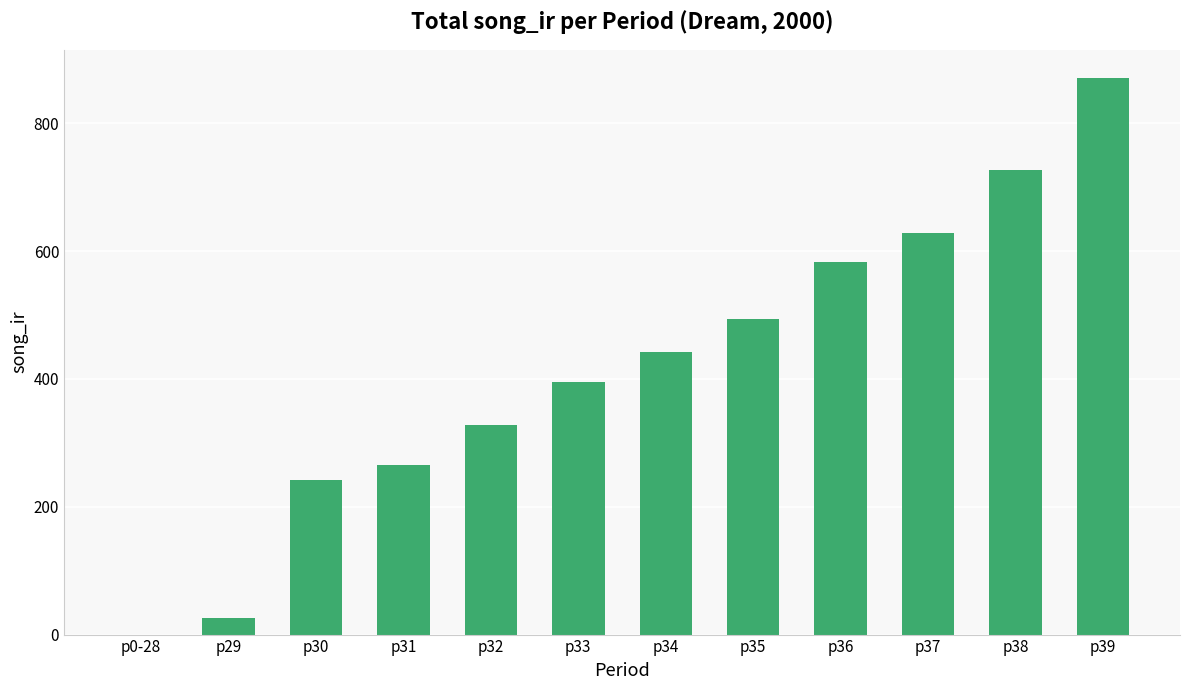

Which has a higher value, p39 or p29?

p39